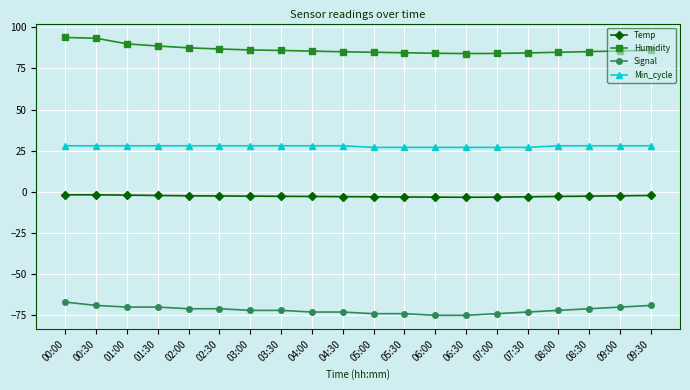

What is the minimum value shown in the chart?

-75.0